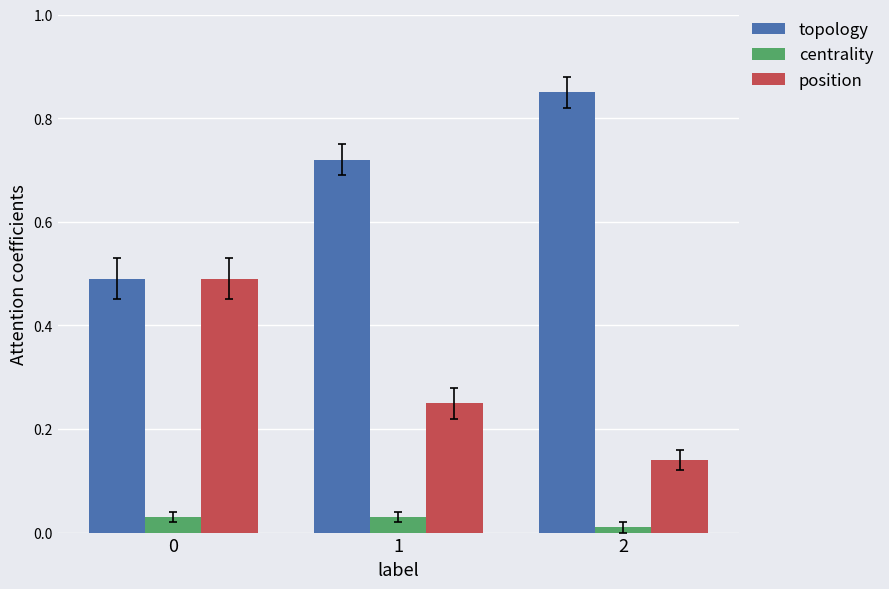

What is the total value across all series at 0?

1.0